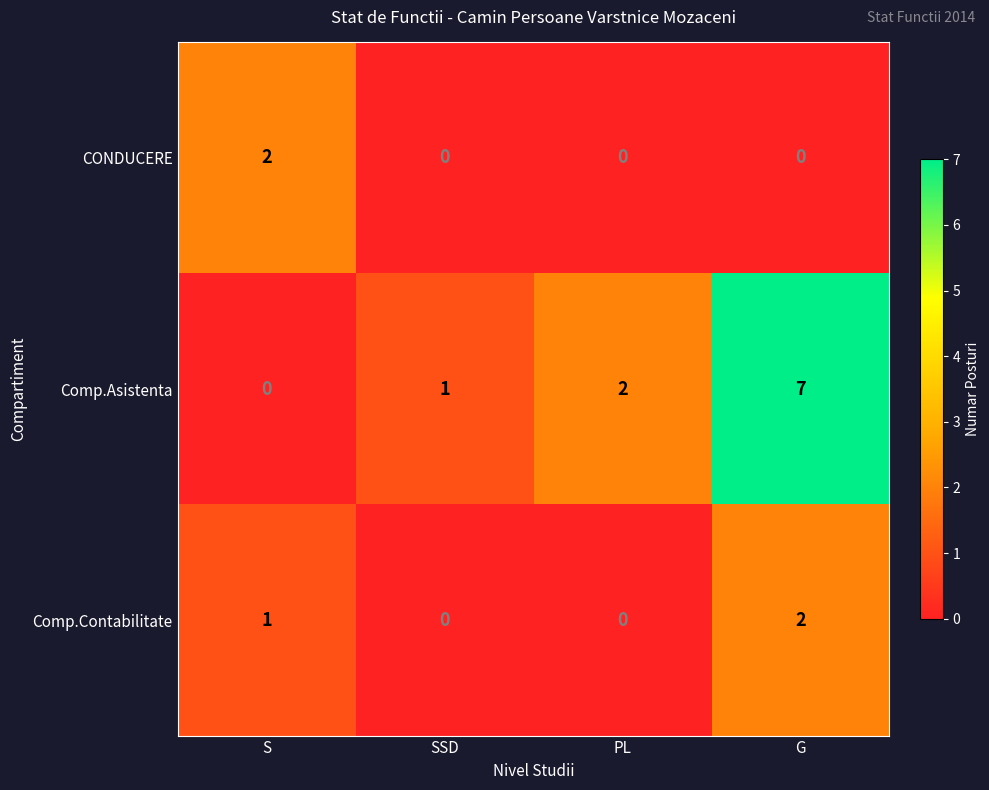

True or false: Comp.Asistenta has a value of 2 at PL.

True